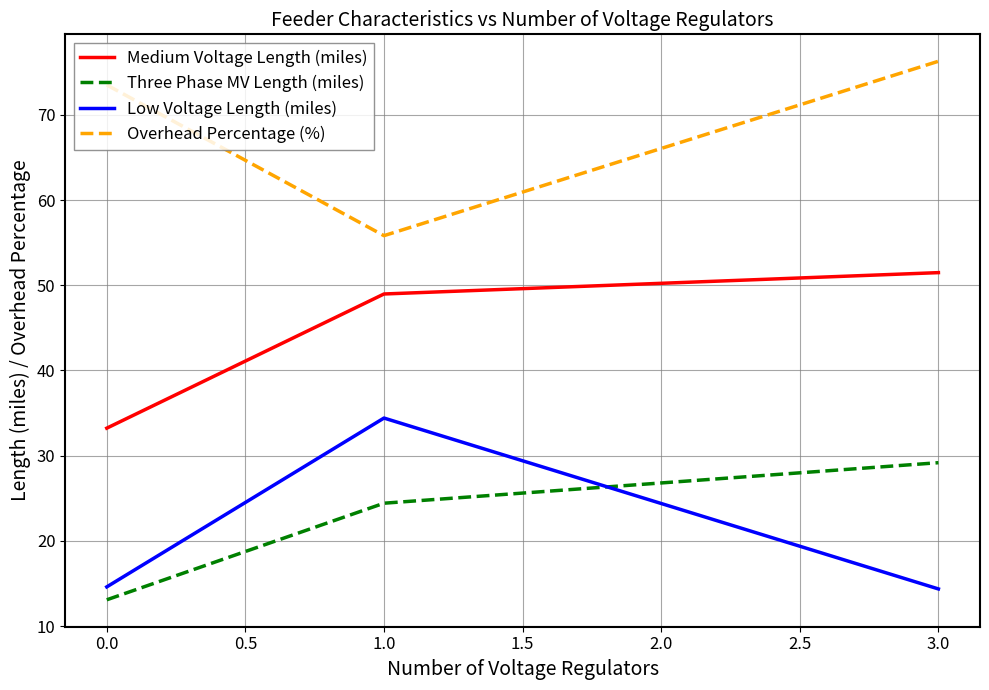

The Overhead Percentage (%) series shows 73.5 at 0.0. True or false?

True